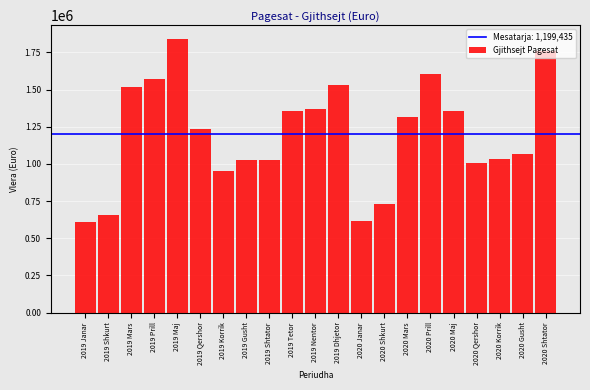

The value at 2019 Shtator is 1025181.6. True or false?

True